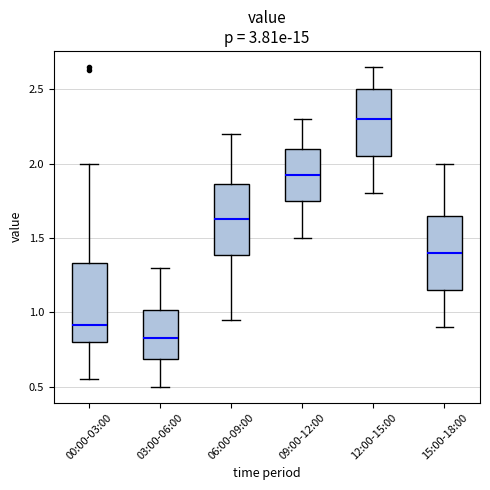

Reading left to right, transcribe this box plot: for each box, give where its median line is, the range the box spans, and where its two whiskers end, as read against the y-axis. The values are not printed on the chart, so give them approximately, as read against the axis.

00:00-03:00: median 0.90, box 0.80 to 1.35, whiskers 0.55 to 2.00
03:00-06:00: median 0.85, box 0.70 to 1.00, whiskers 0.50 to 1.30
06:00-09:00: median 1.65, box 1.40 to 1.85, whiskers 0.95 to 2.20
09:00-12:00: median 1.95, box 1.75 to 2.10, whiskers 1.50 to 2.30
12:00-15:00: median 2.30, box 2.05 to 2.50, whiskers 1.80 to 2.65
15:00-18:00: median 1.40, box 1.15 to 1.65, whiskers 0.90 to 2.00